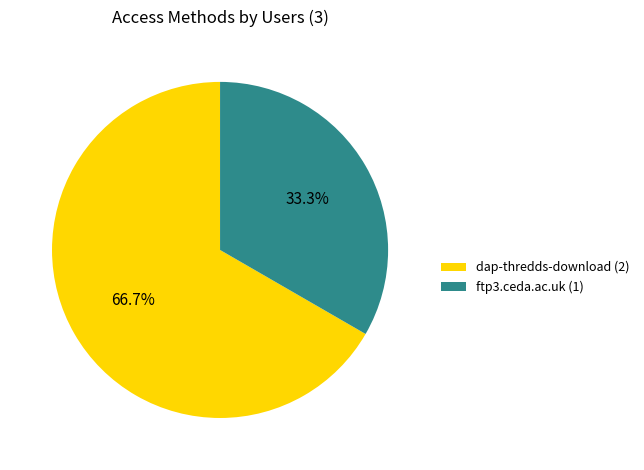

Which slice is the smallest?

ftp3.ceda.ac.uk